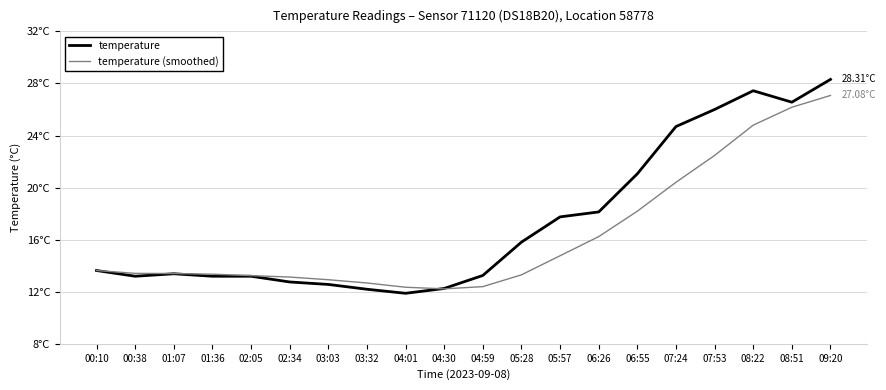

What are all the series names shown in the legend?

temperature, temperature (smoothed)